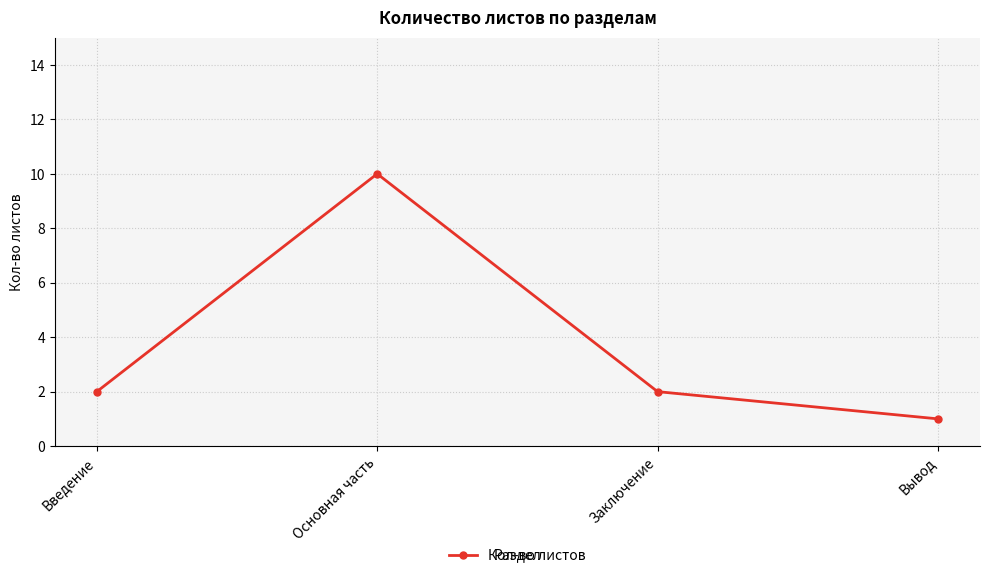

How many lines are shown in the chart?

1